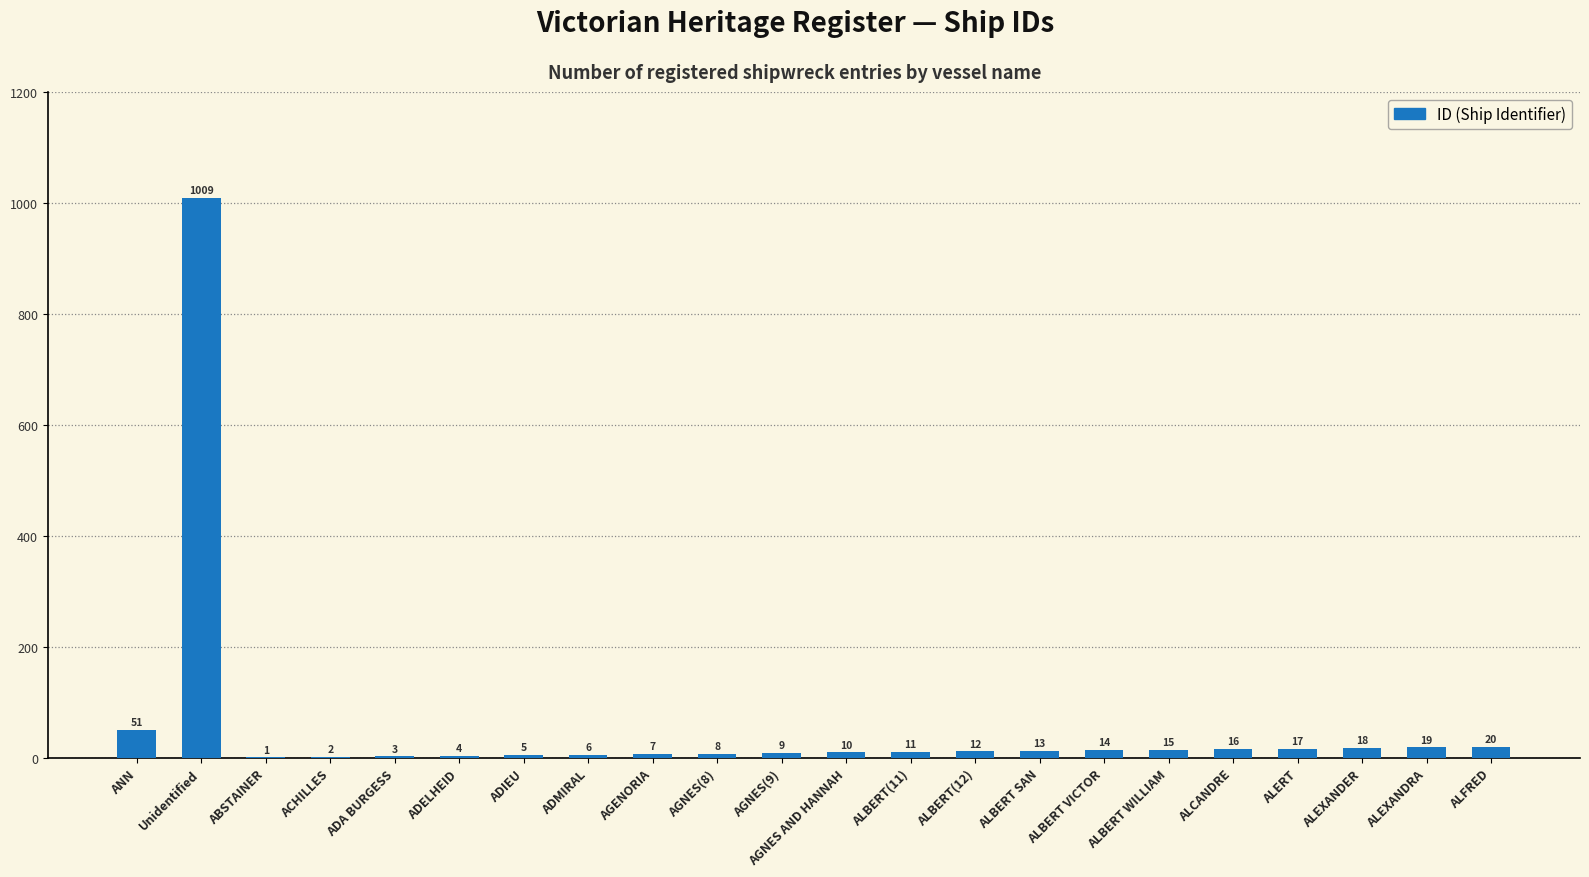

Is it true that the value at ALEXANDRA is 19?

True